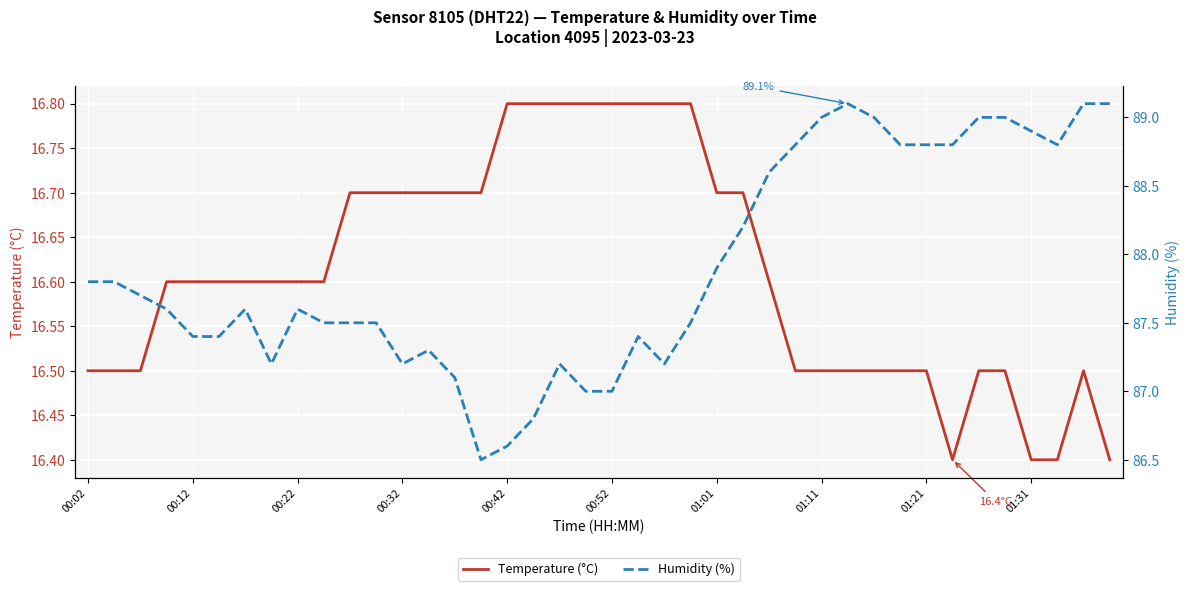

At which label does Humidity (%) first exceed 87?

00:02